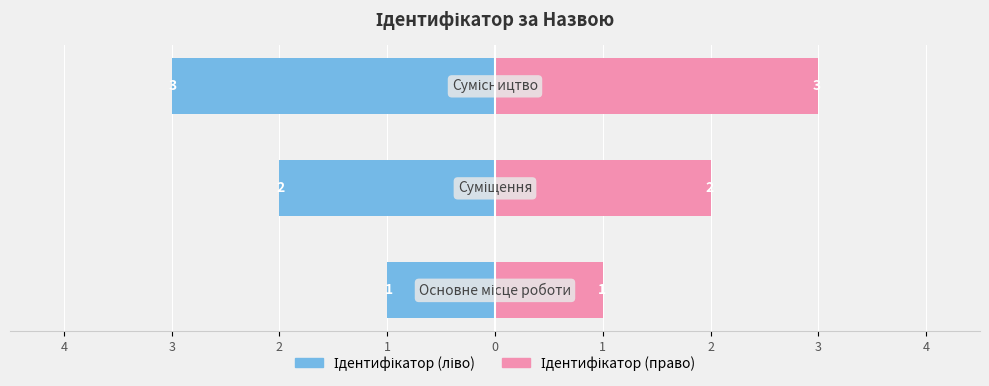

How many bars are there in each group?

2